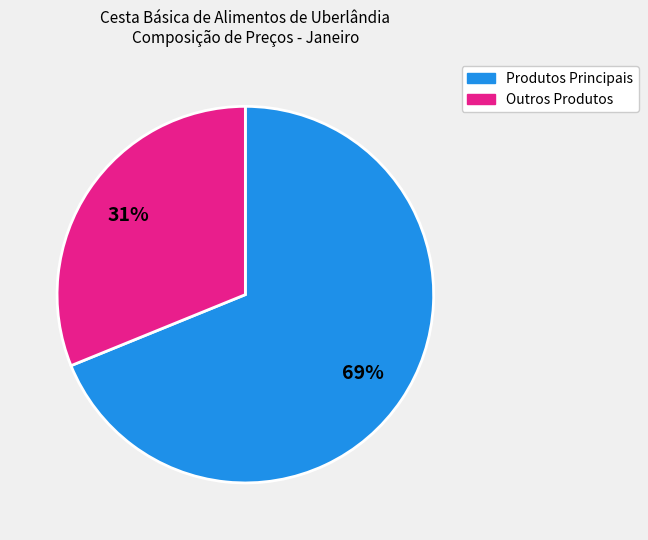

Does any single category account for the majority?

Yes